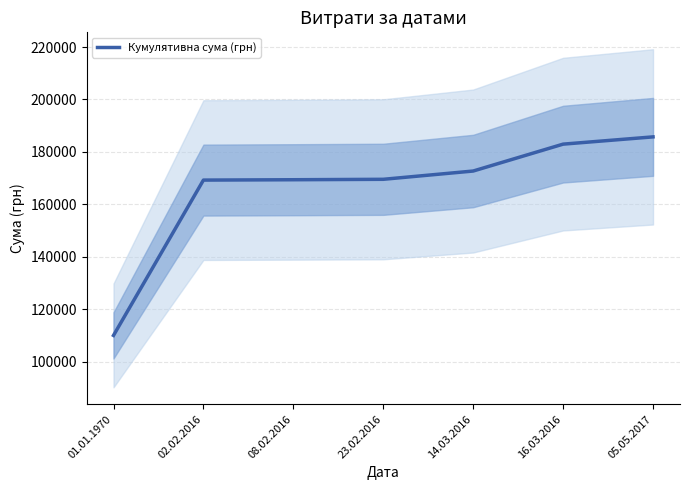

At which category does the chart reach its peak across all series?

05.05.2017